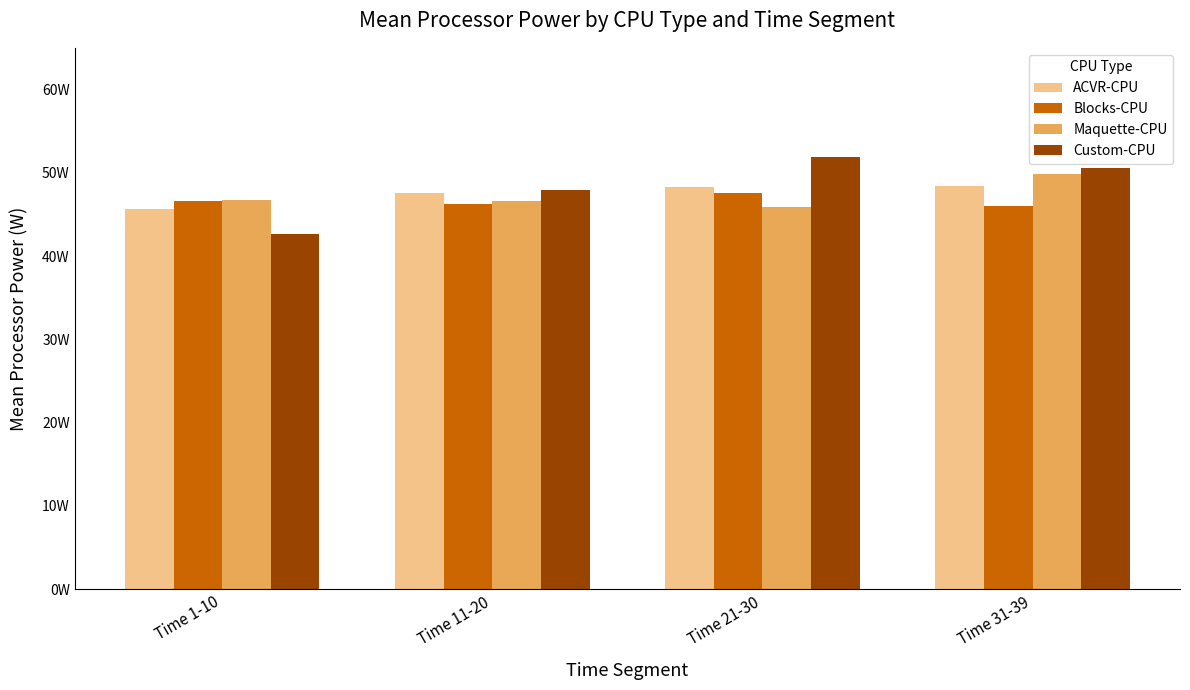

Does the chart contain any negative values?

No